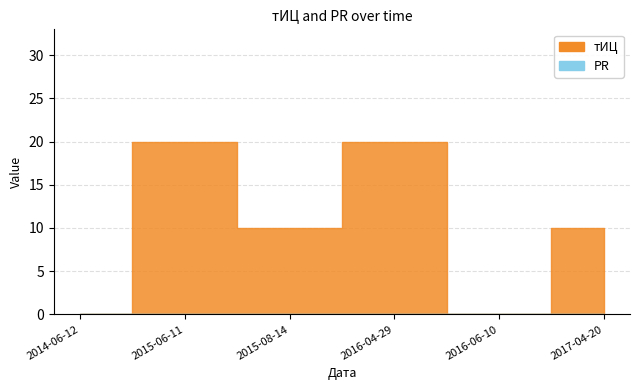

Where is the first local maximum?

2015-06-11